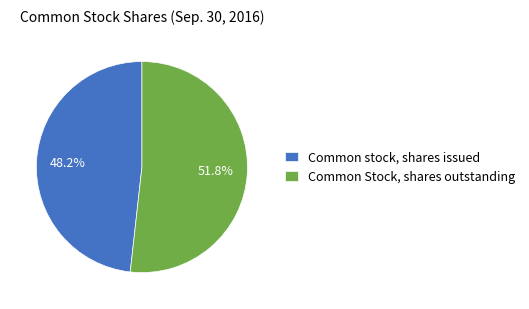

Count the number of slices in the pie.

2